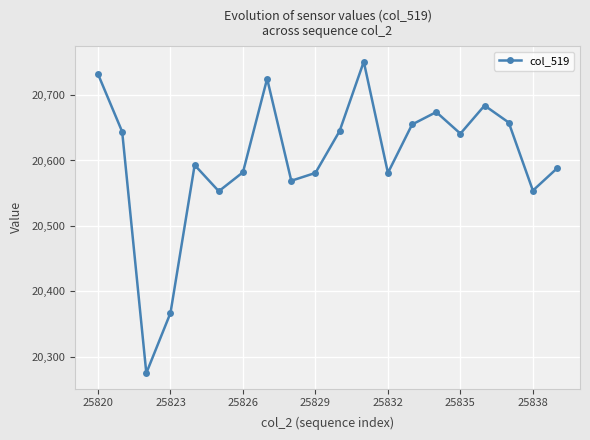

What is the greatest value displayed?

20751